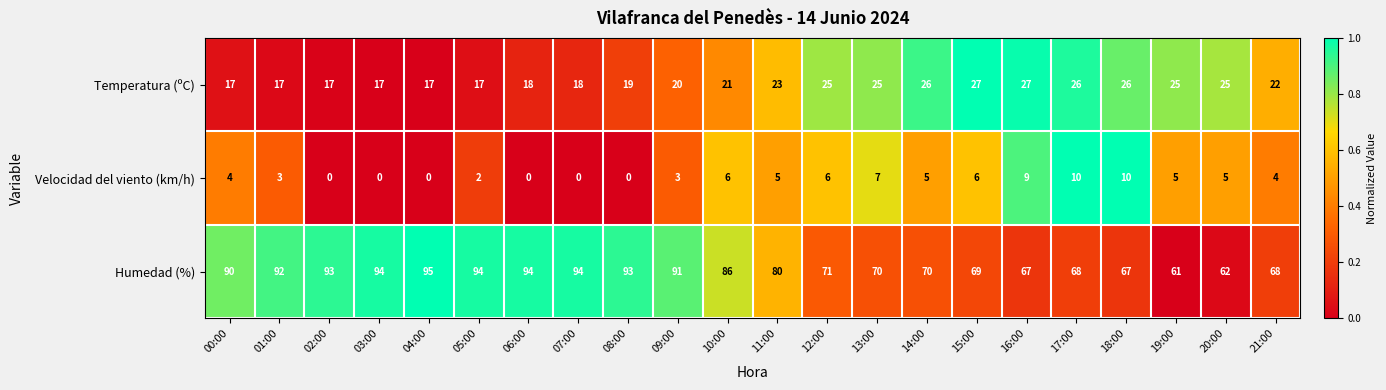

Which series has the largest total across all categories?

Humedad (%)